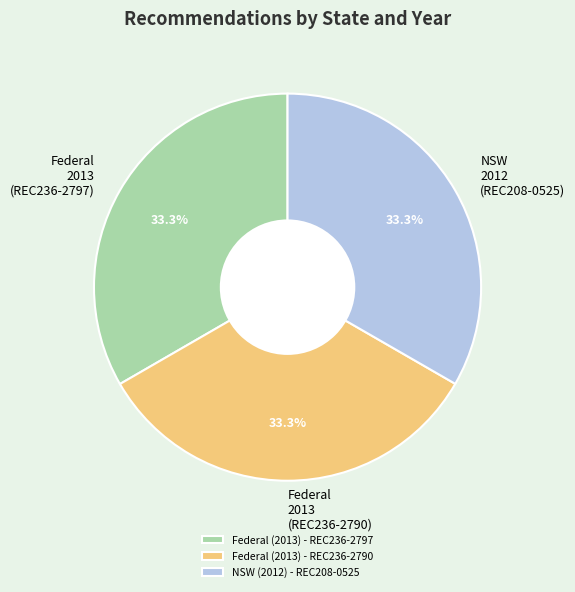

Combined, what portion of the pie is Federal (2013) - REC236-2797 and Federal (2013) - REC236-2790?

66.7%